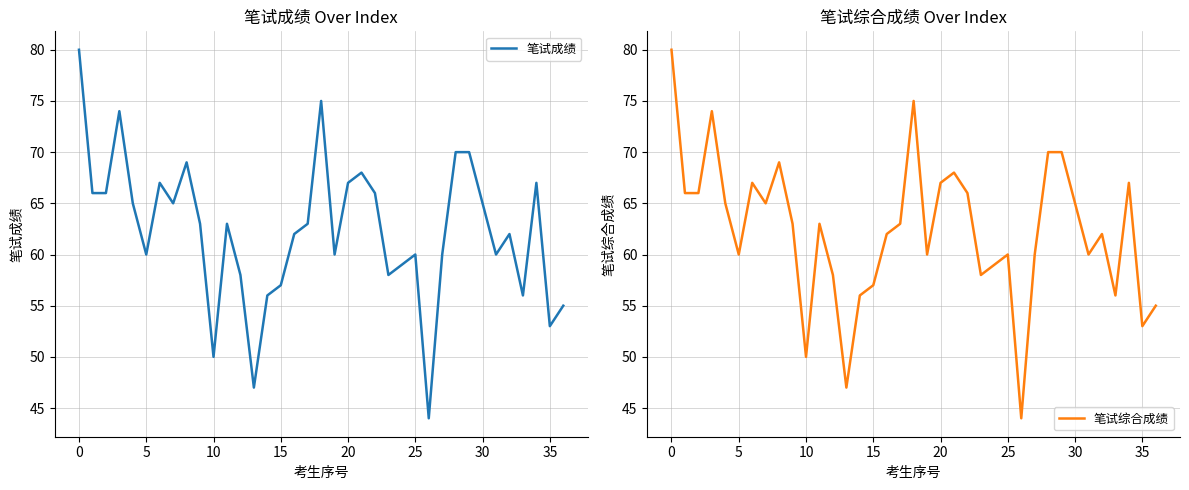

Is it true that 笔试成绩 equals 107 at 25?

False